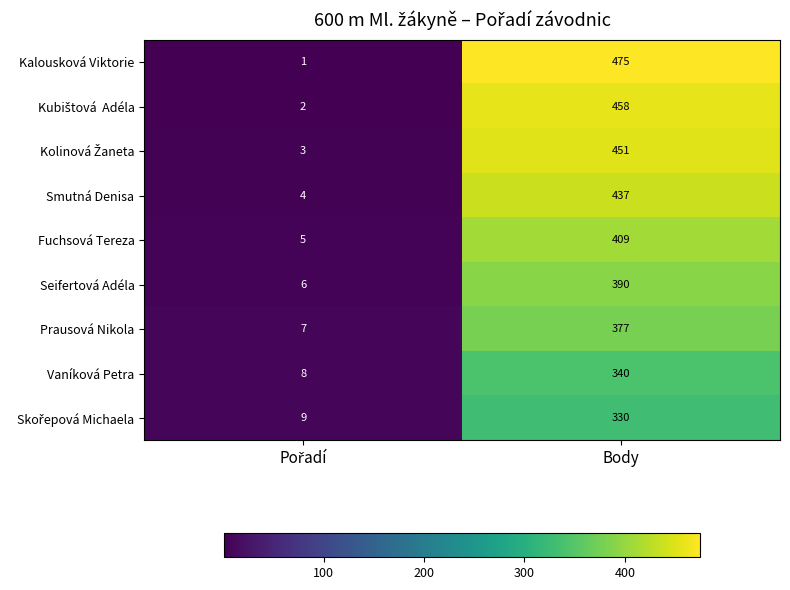

What is the difference between the maximum and minimum values in the Vaníková Petra series?

332